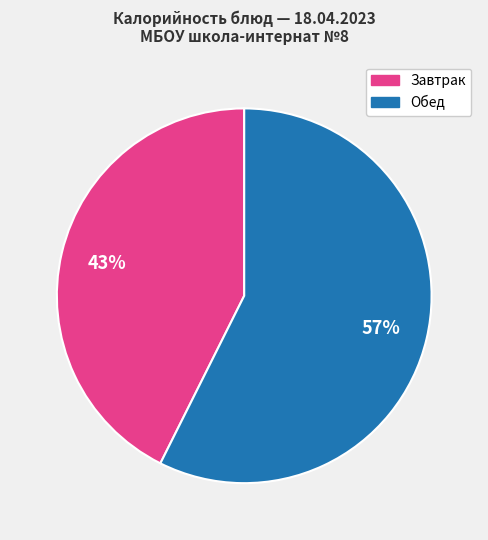

To the nearest percent, what is the average slice percentage?

50%